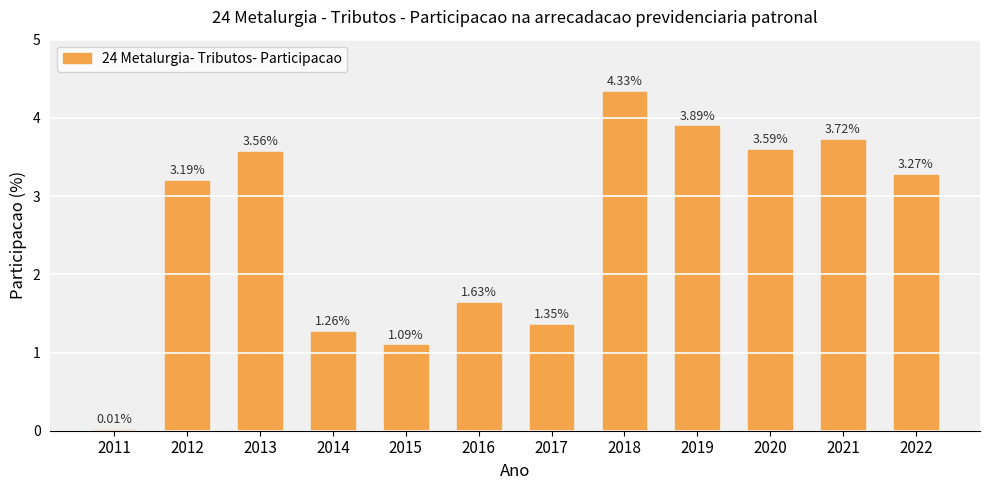

What is the sum of the values at 2018 and 2022?

7.6